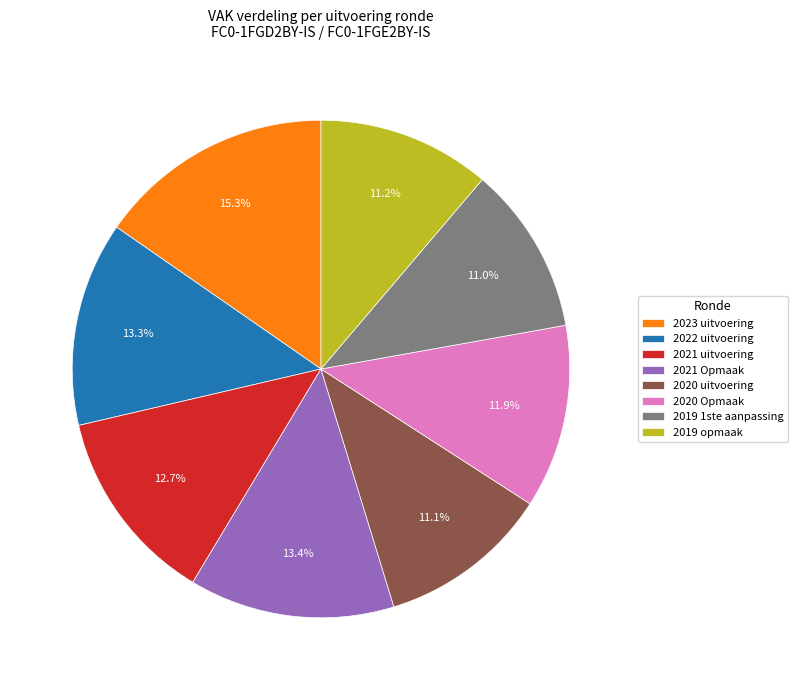

Which category has the biggest portion of the pie?

2023 uitvoering